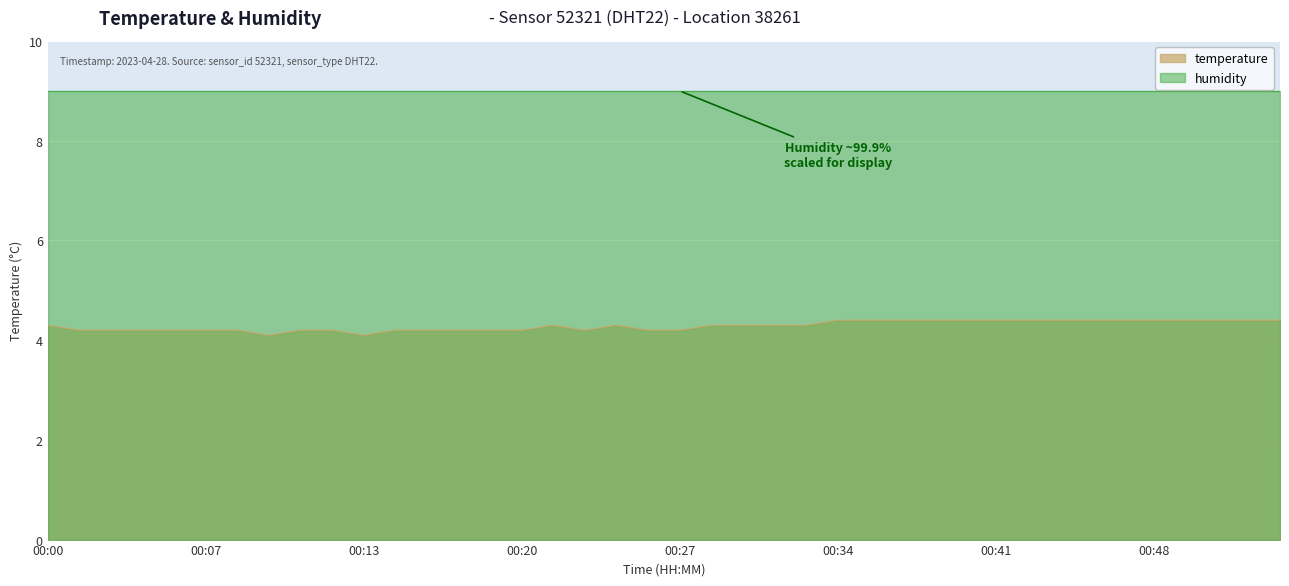

Which category has the lowest value across all series?

00:09